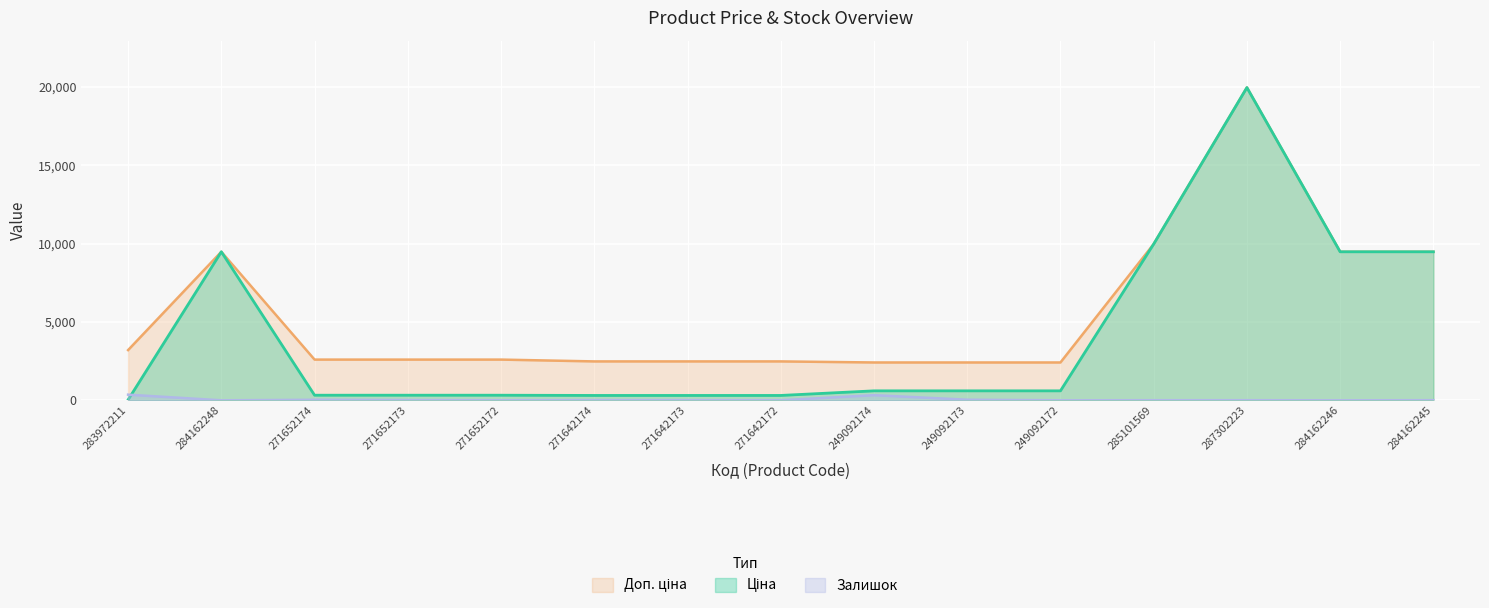

Rank the series at 284162245 from highest to lowest value.

Ціна, Доп. ціна, Залишок